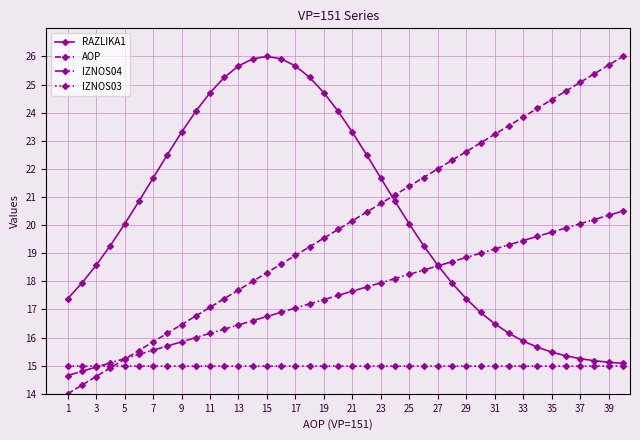

Which series has the largest range (max minus min)?

AOP